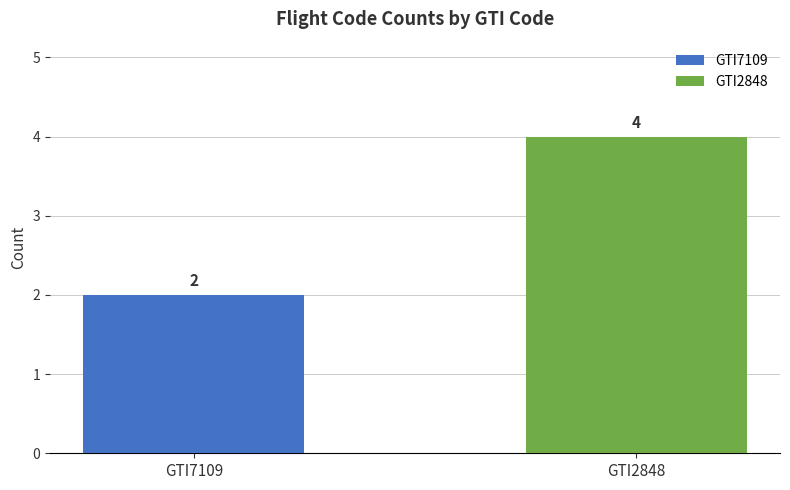

List the series in order of their peak value, highest first.

GTI2848, GTI7109